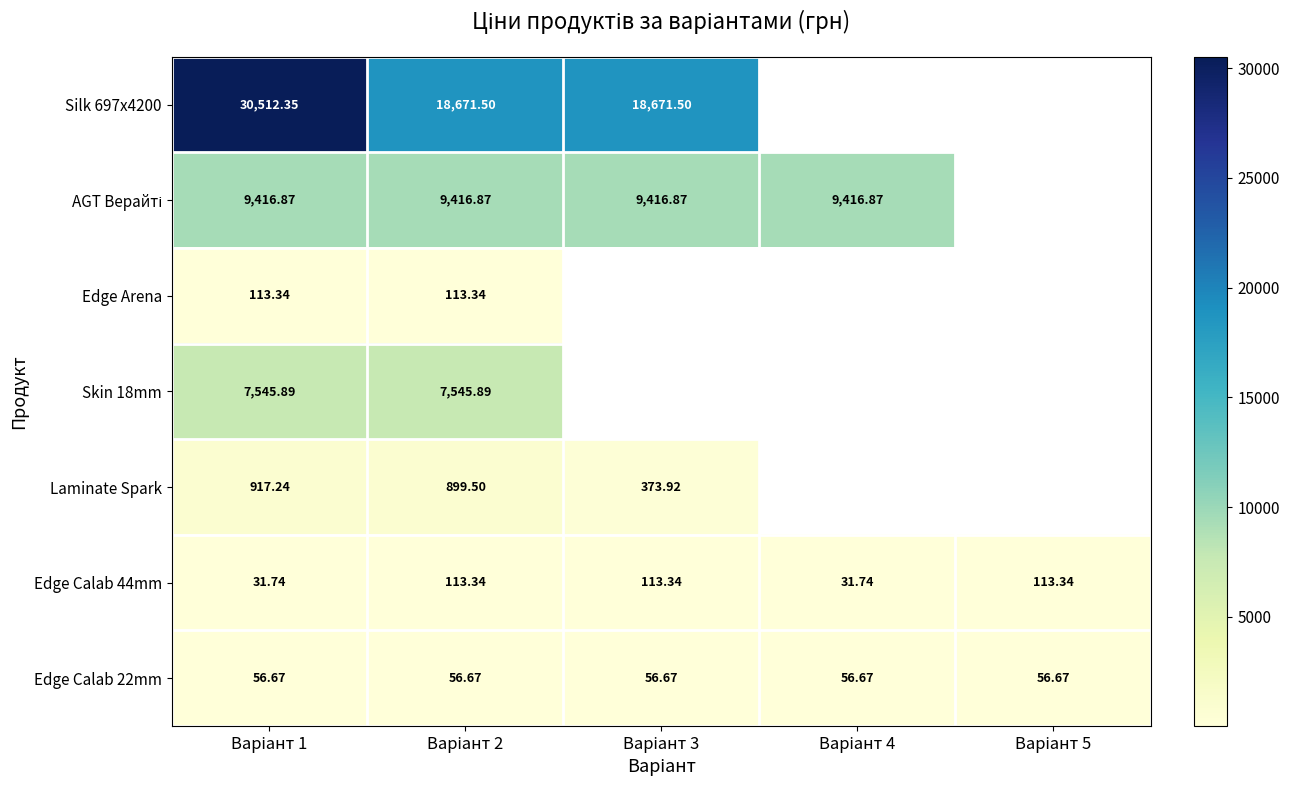

Which series has the largest range (max minus min)?

Silk 697x4200